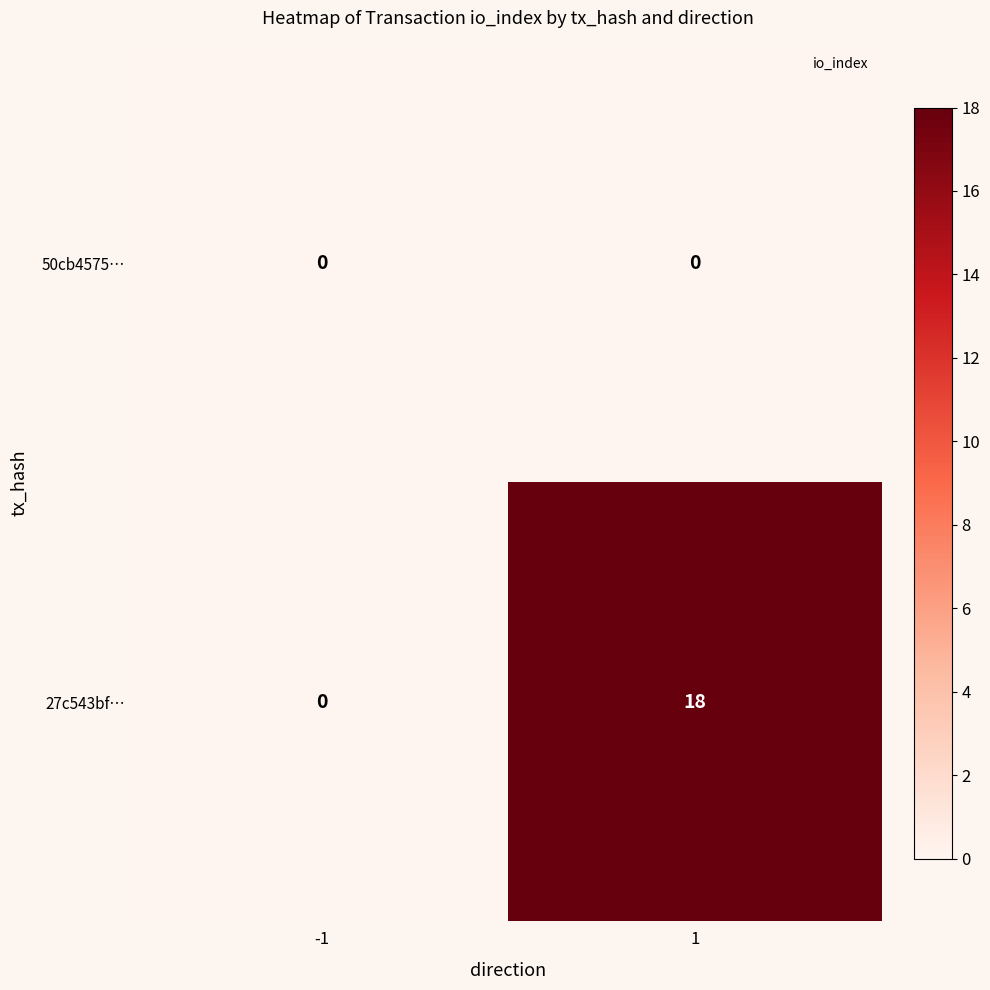

Which series has the largest total across all categories?

27c543bf…